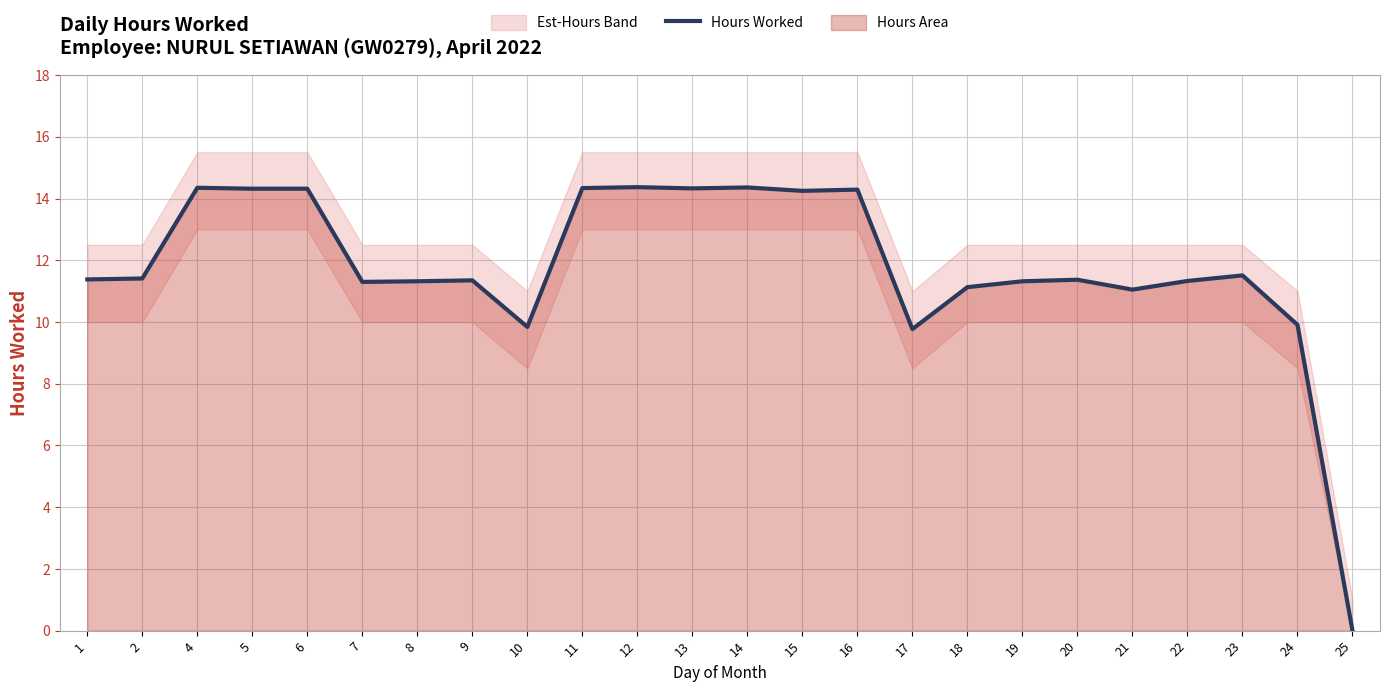

Where is the first local maximum?

4